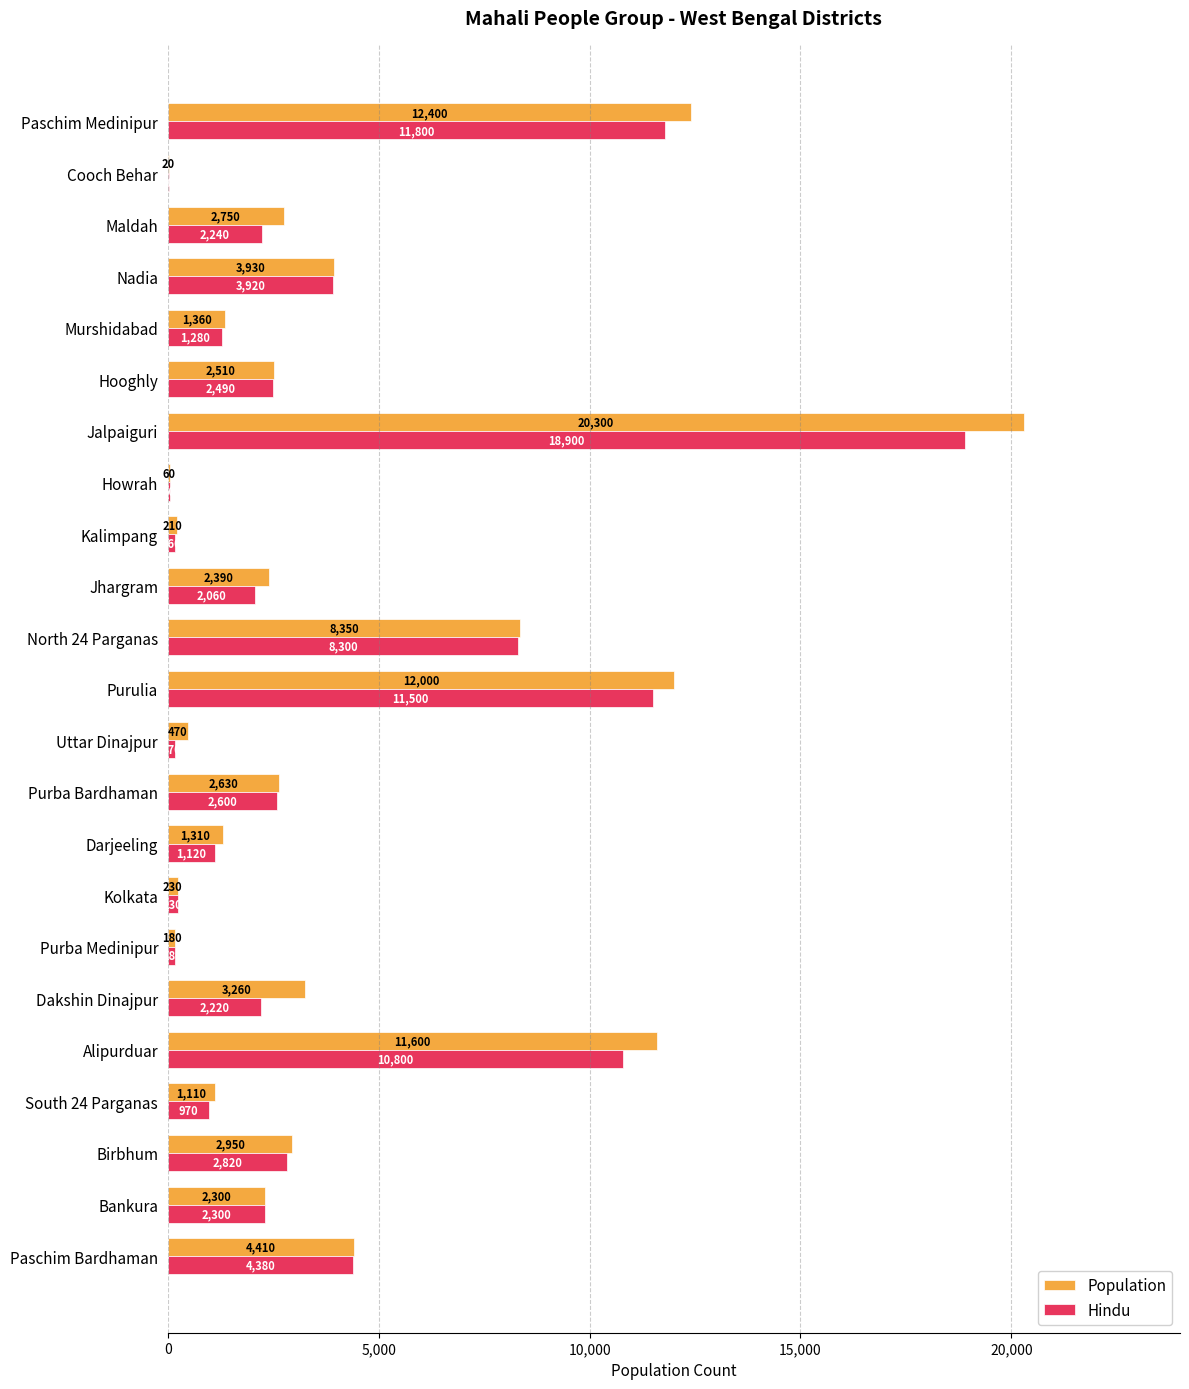

True or false: Population has a value of 5992 at Paschim Bardhaman.

False